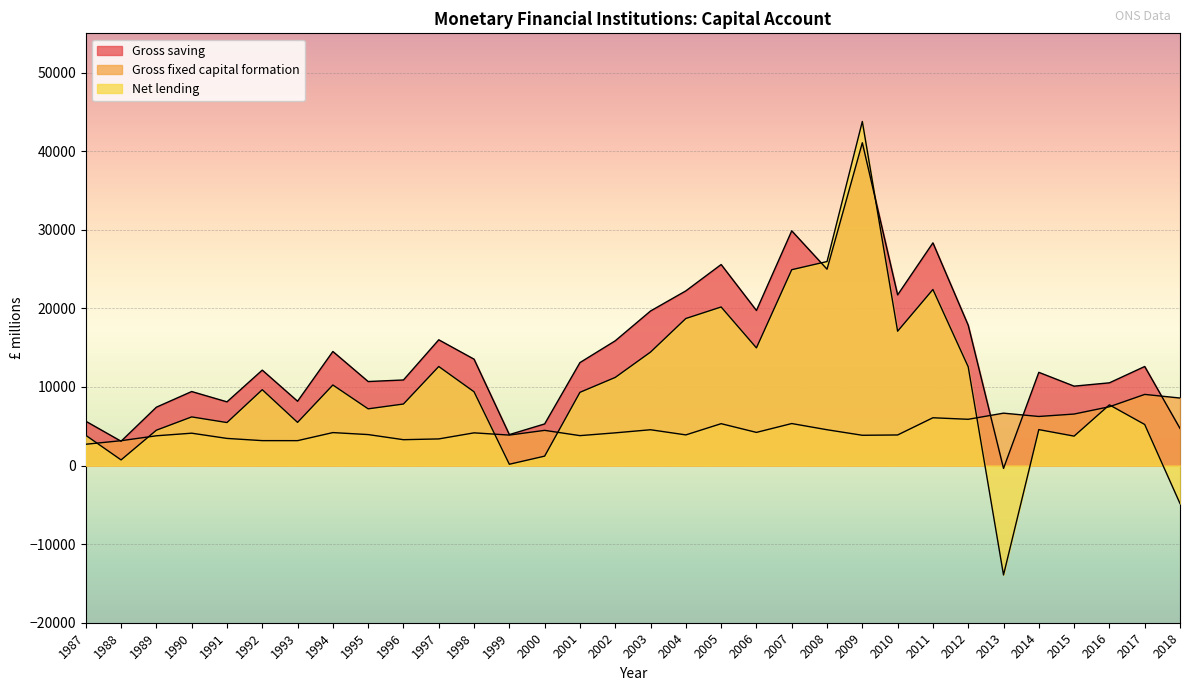

Which series has the widest spread of values?

Net lending